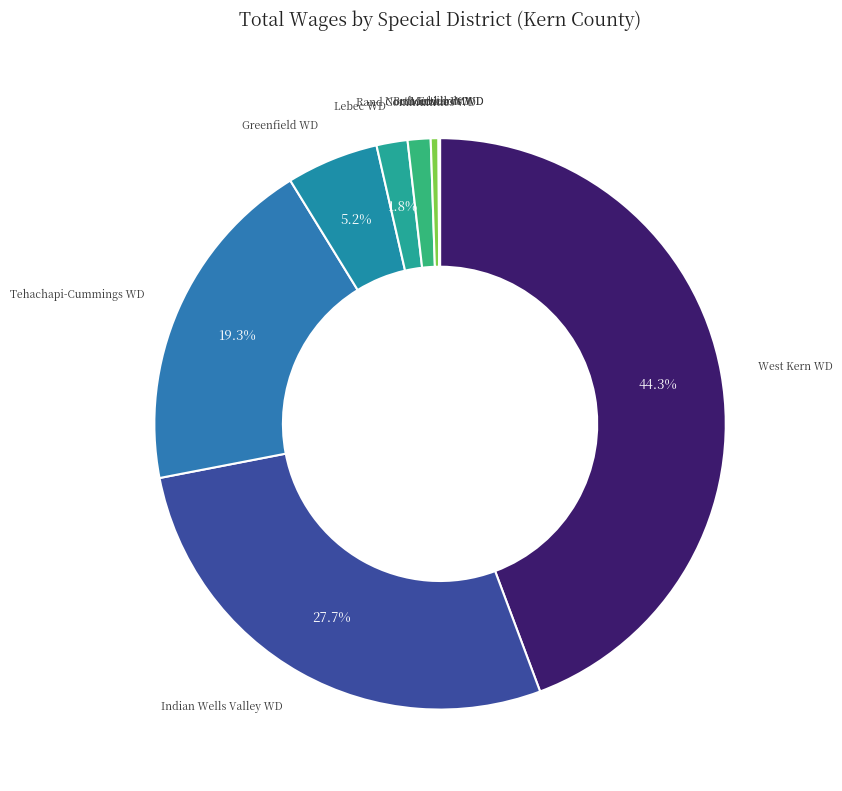

Does any single category account for the majority?

No